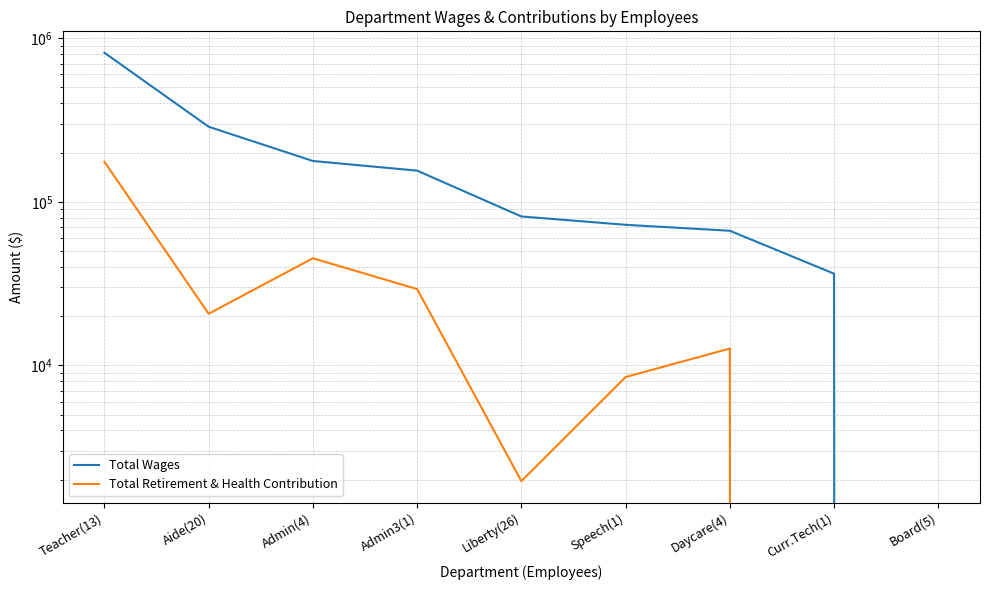

True or false: Total Wages has more than 1 interior local peaks.

False